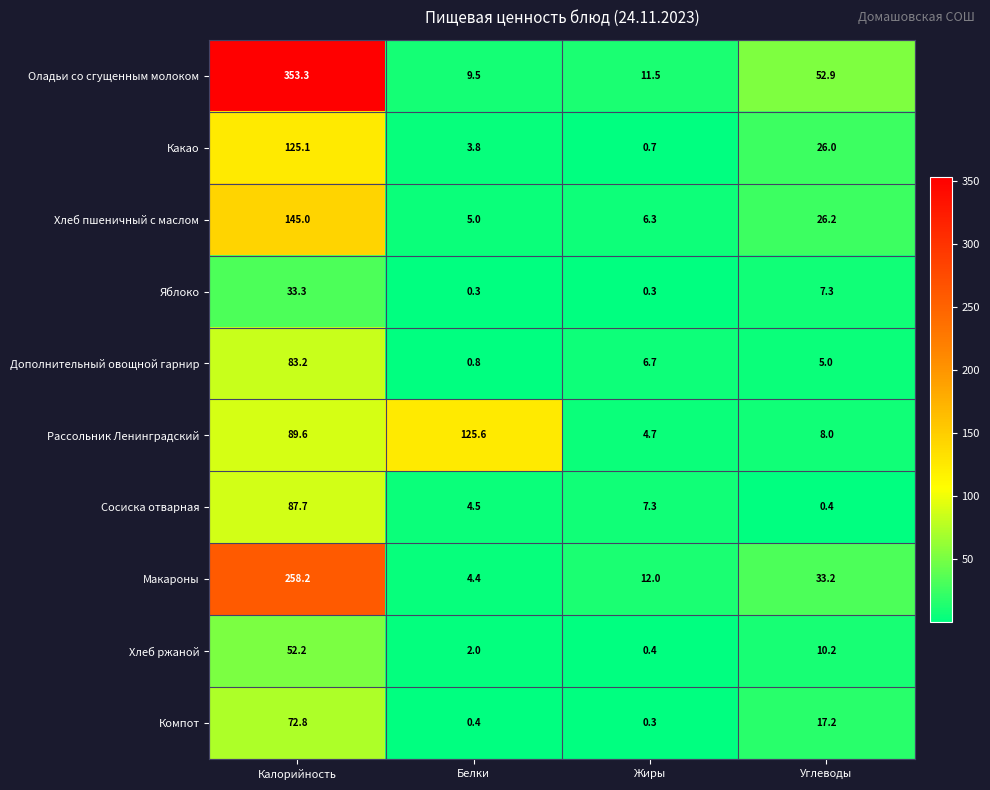

What is the lowest value of the Компот series?

0.3